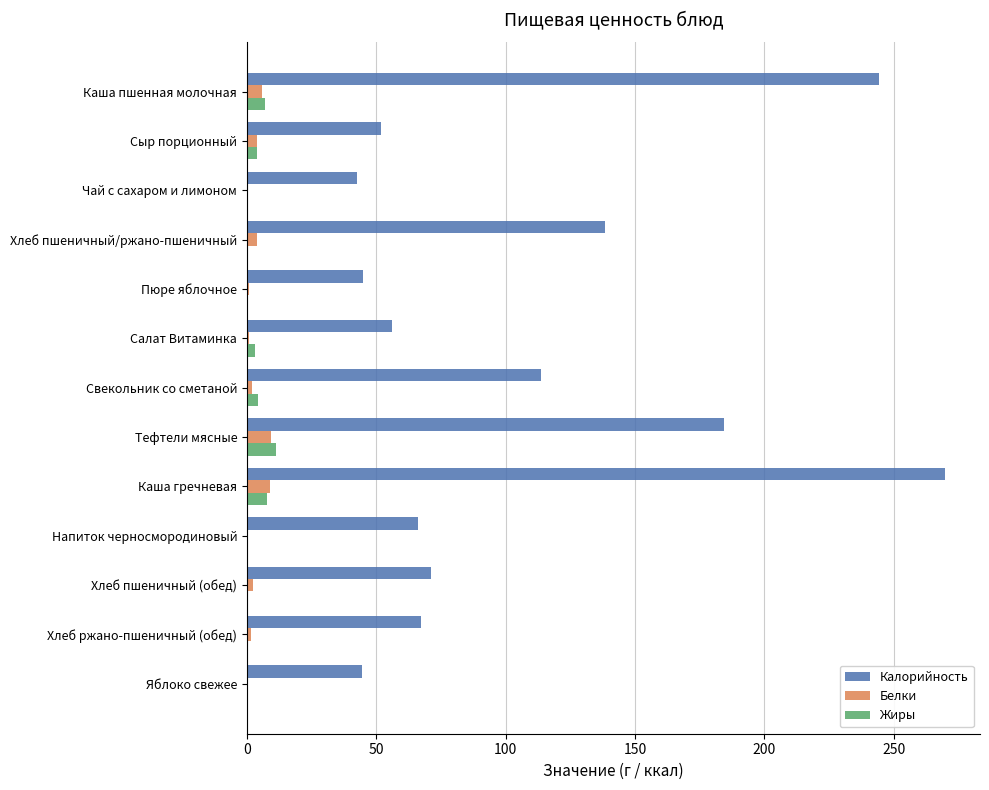

True or false: Калорийность has a value of 67.3 at Хлеб ржано-пшеничный (обед).

True